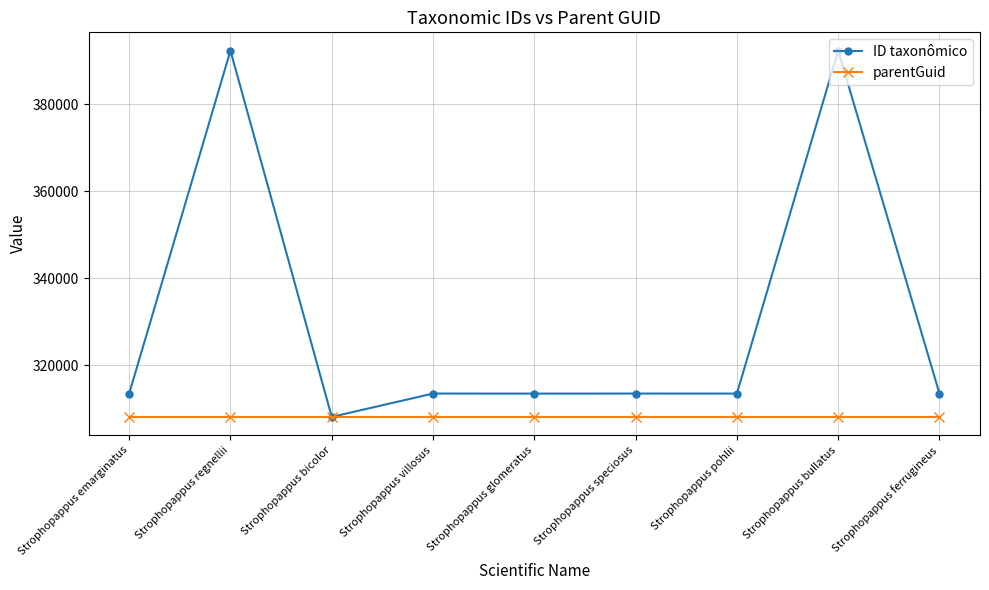

What is the total value across all series at Strophopappus emarginatus?

621512